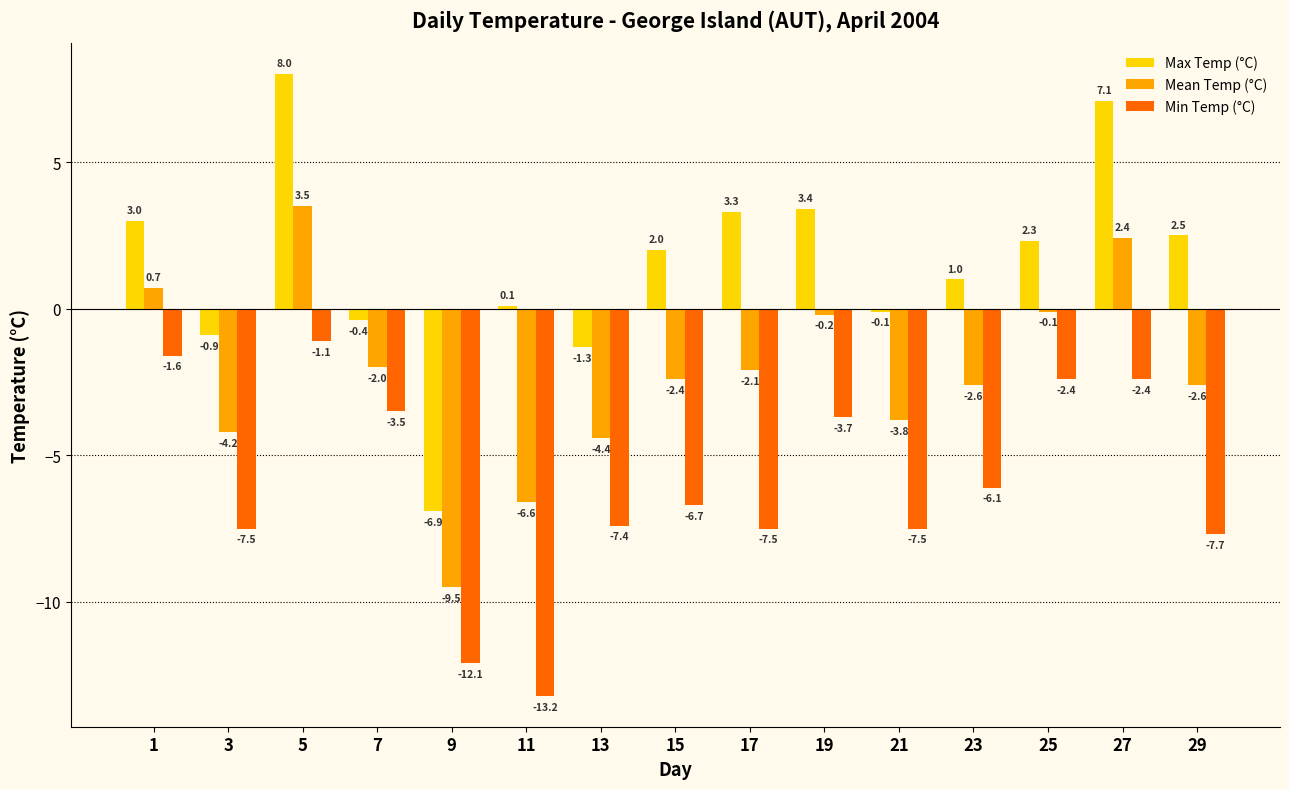

What are all the series names shown in the legend?

Max Temp (°C), Mean Temp (°C), Min Temp (°C)